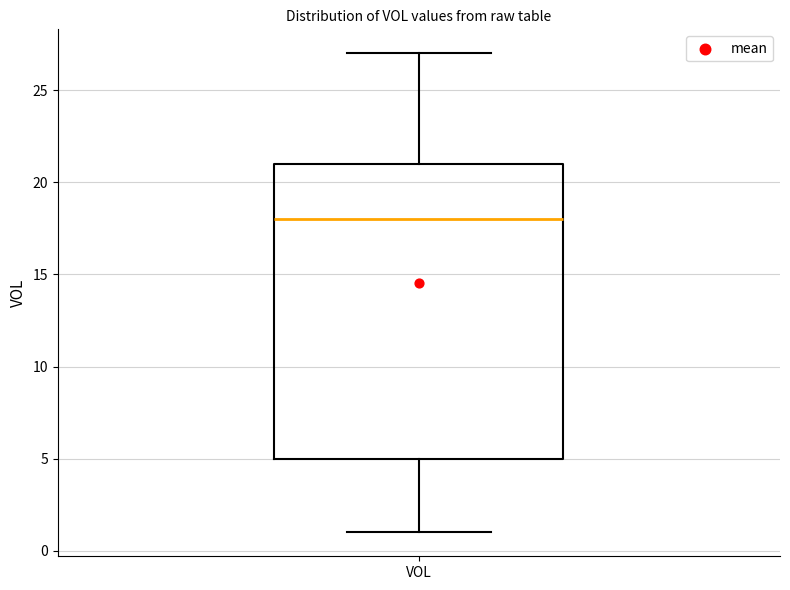

Read this box plot against the y-axis: the position of the median line, the range covered by the box, and the ends of both whiskers. The values are not printed on the chart, so give them approximately, as read against the axis.

median 18, box 5 to 21, whiskers 1 to 27